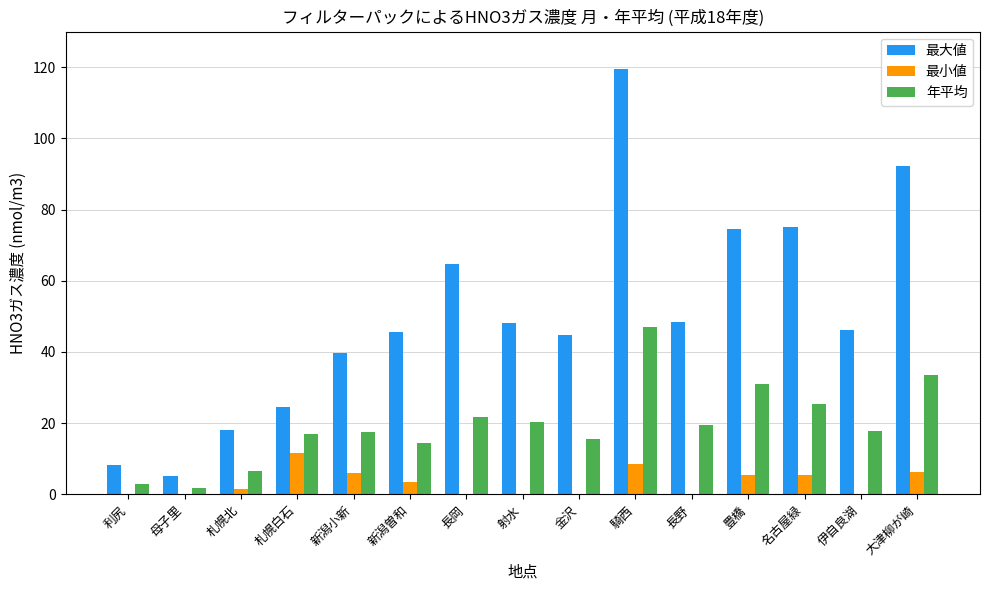

At which category is the sum across all series the highest?

騎西